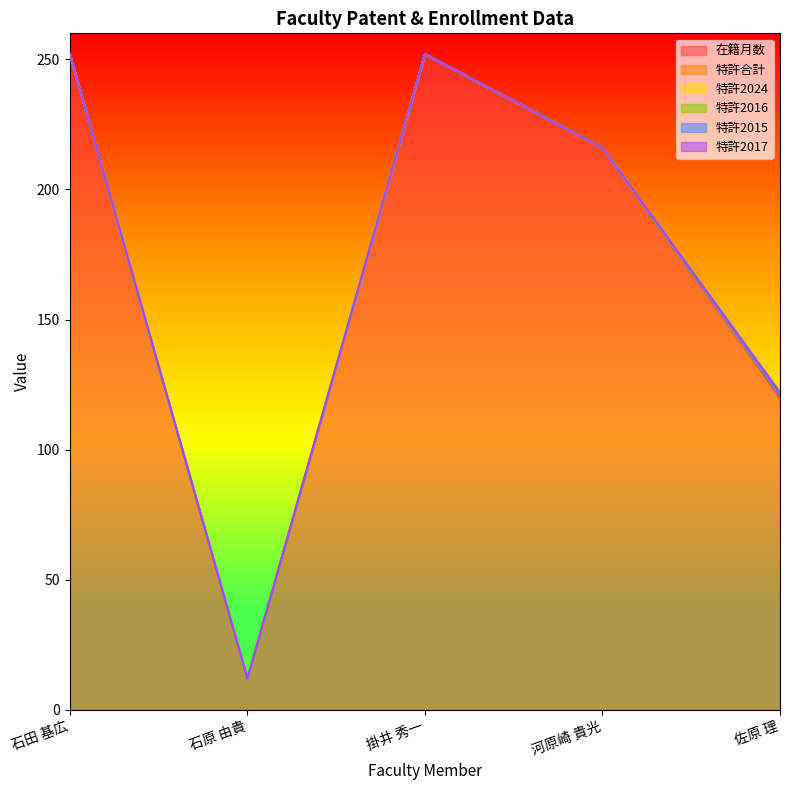

True or false: 特許2017 and 特許2024 intersect in this chart.

False